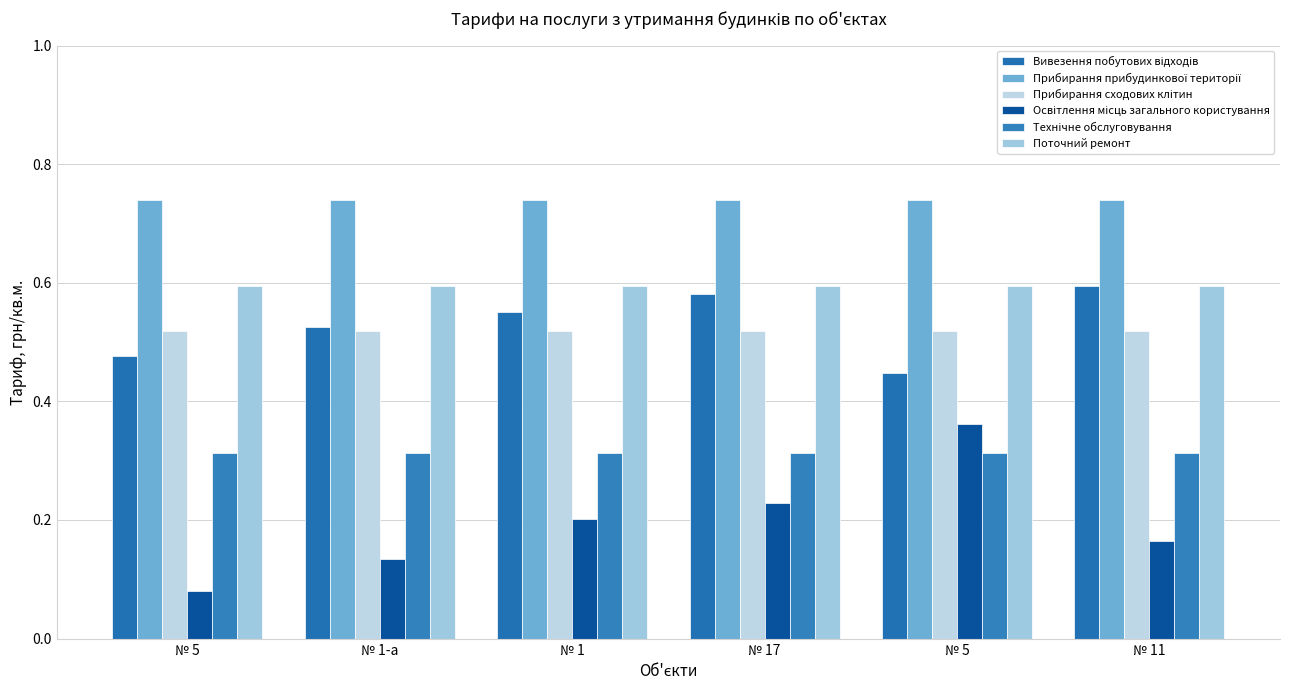

List the labels in order of Прибирання прибудинкової території value, largest first.

№ 5, № 1-а, № 1, № 17, № 5, № 11